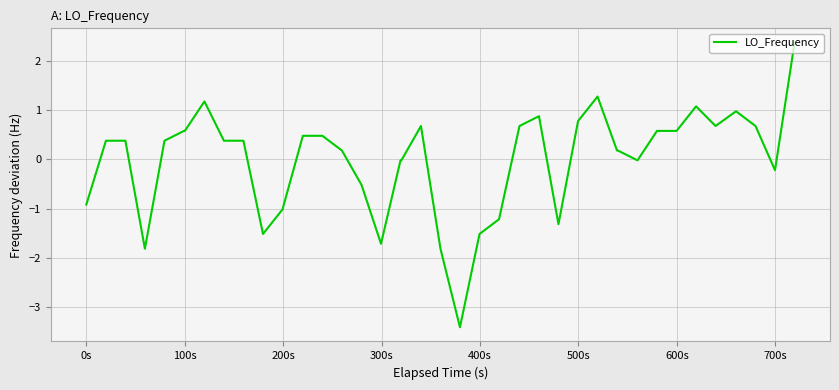

What is the greatest value displayed?

2.4